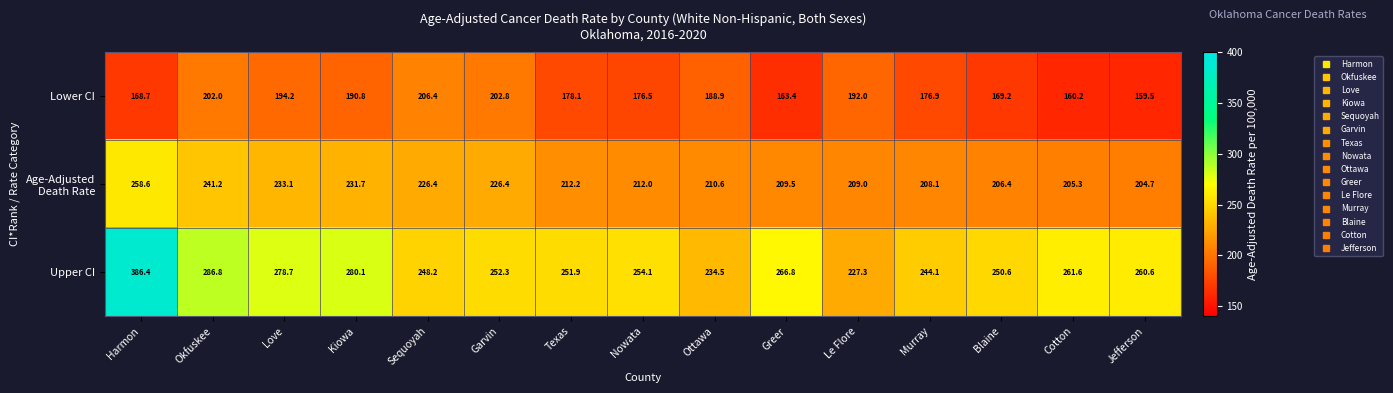

Read the Upper CI value at Okfuskee.

286.8